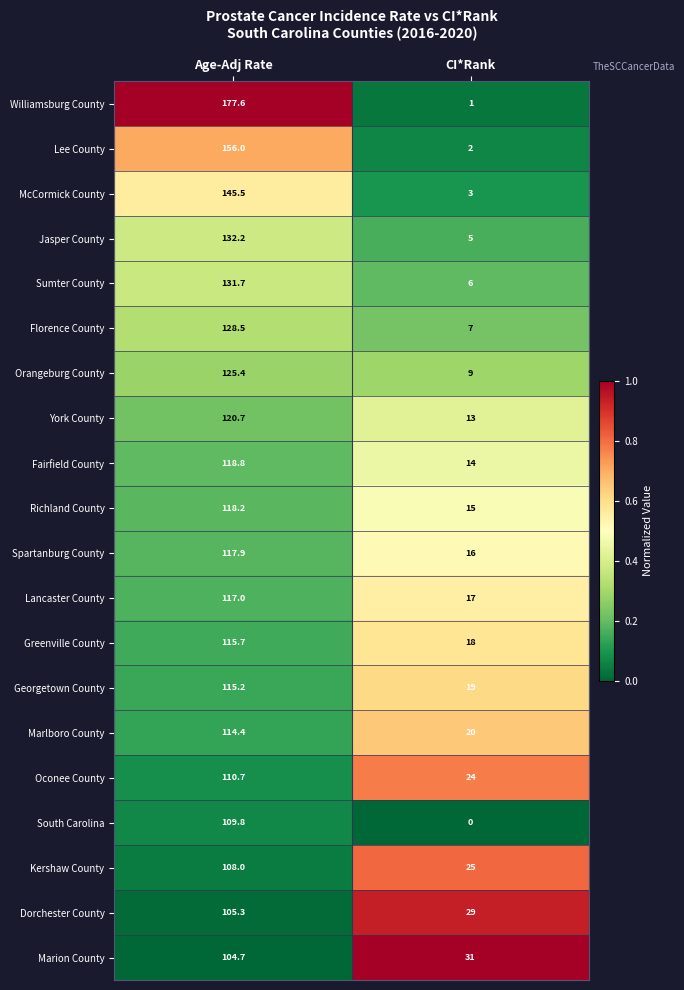

Between Age-Adj Rate and CI*Rank, which series saw the biggest shift?

Williamsburg County